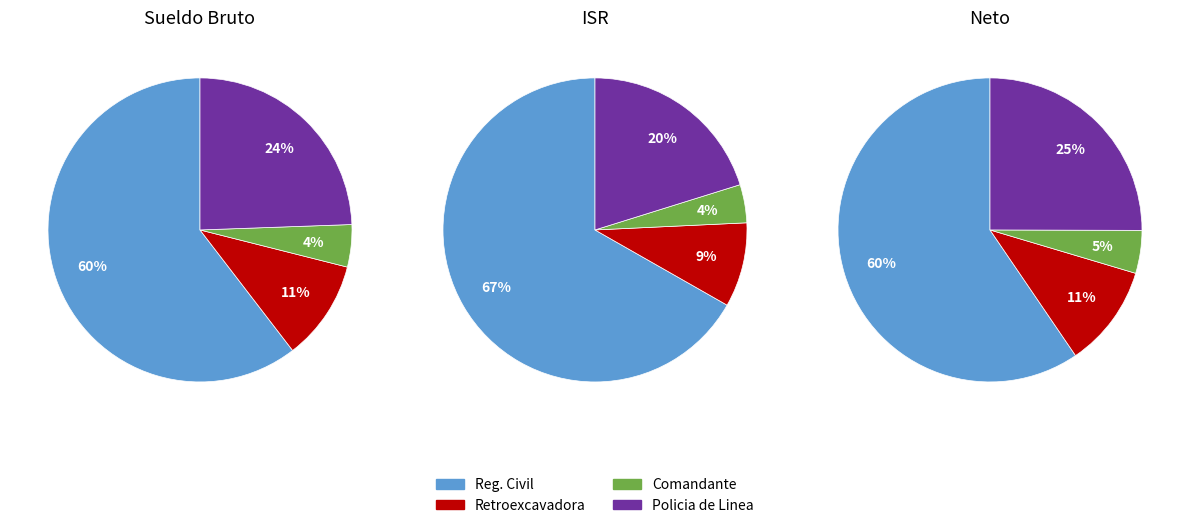

What percentage is the COMANDANTE slice, to the nearest percent?

4%